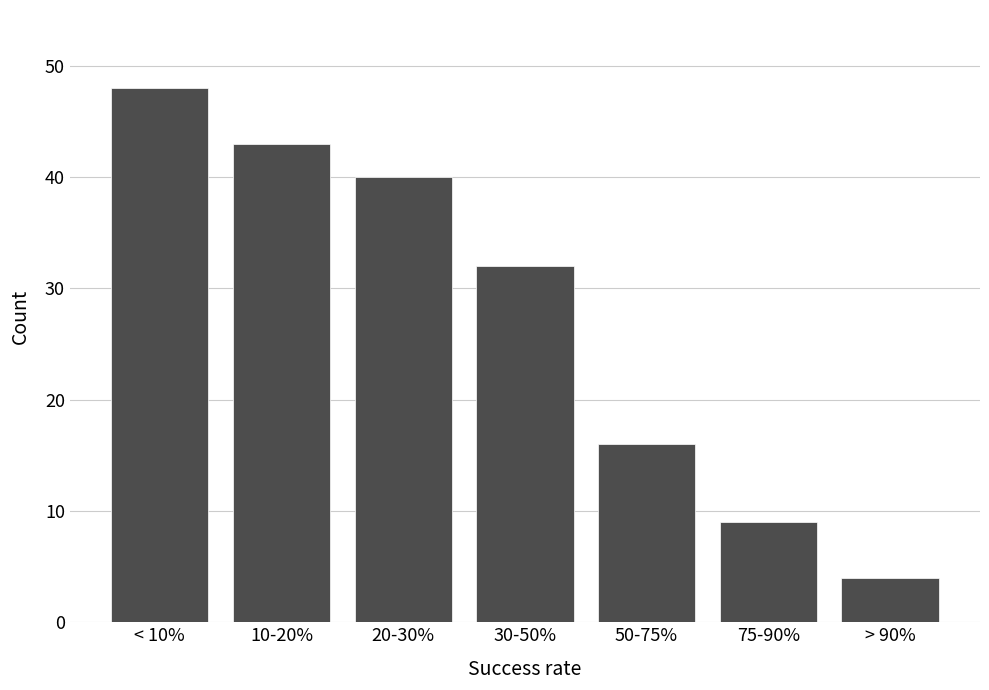

Reading left to right, transcribe all the data shown in this chart.

< 10%=48	10-20%=43	20-30%=40	30-50%=32	50-75%=16	75-90%=9	> 90%=4